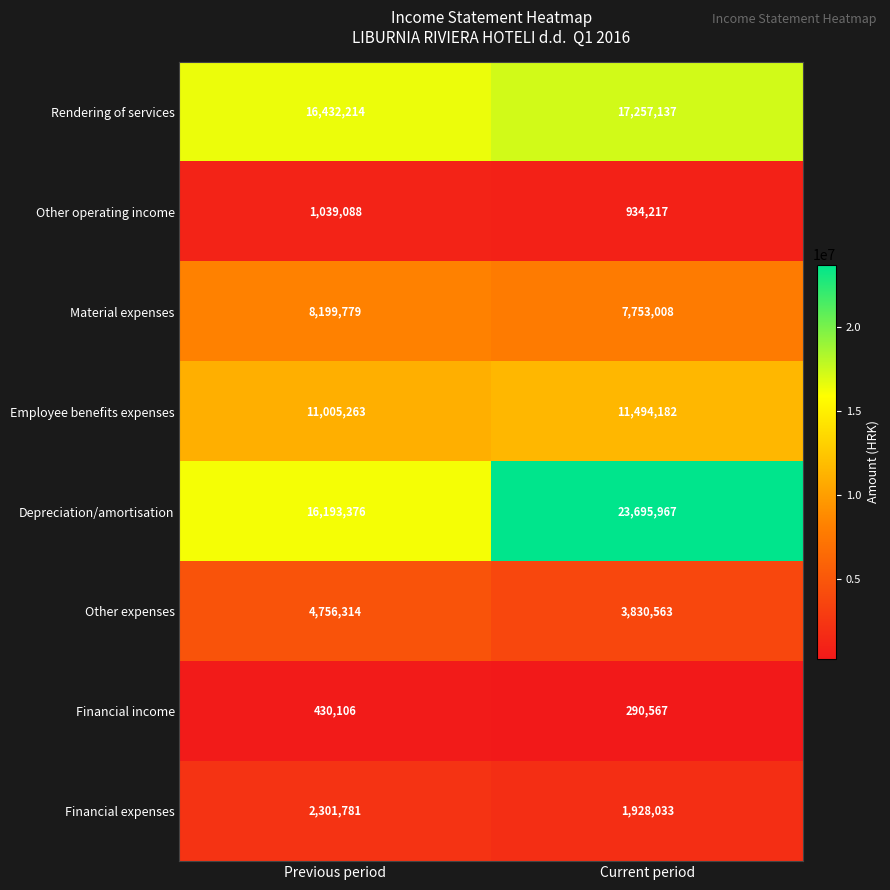

What is the spread (max minus min) of values at Current period?

23405400